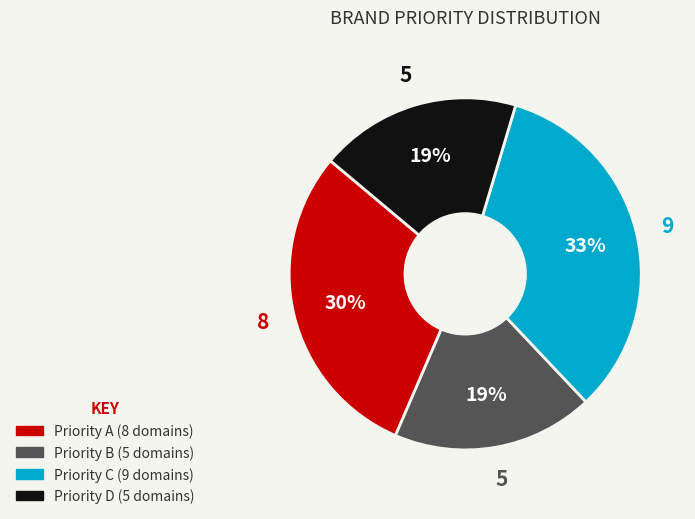

Is there a majority slice in this chart?

No